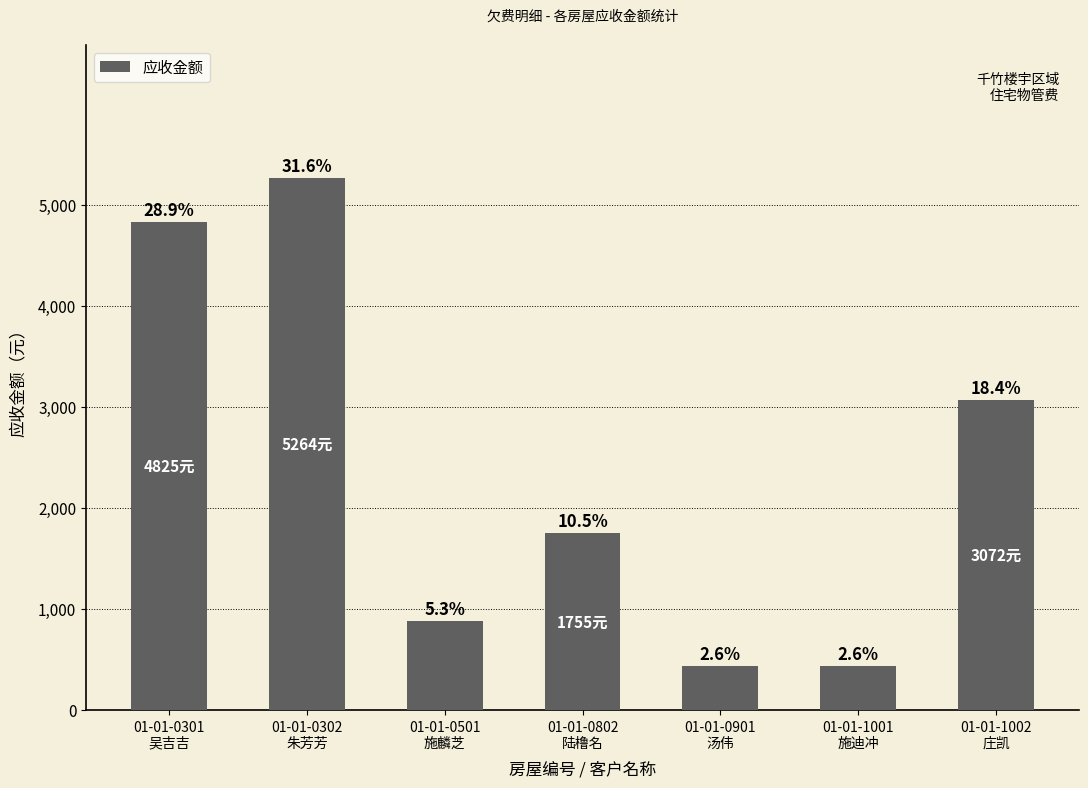

Are the bars horizontal?

No